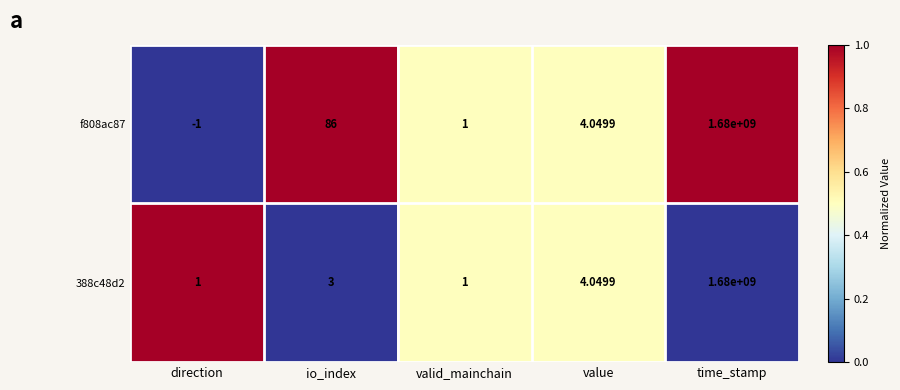

At which label does f808ac87 reach its peak?

time_stamp